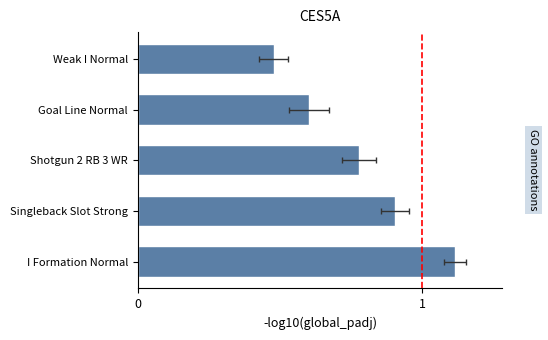

List the labels in order of value, smallest first.

Weak I Normal, Goal Line Normal, Shotgun 2 RB 3 WR, Singleback Slot Strong, I Formation Normal